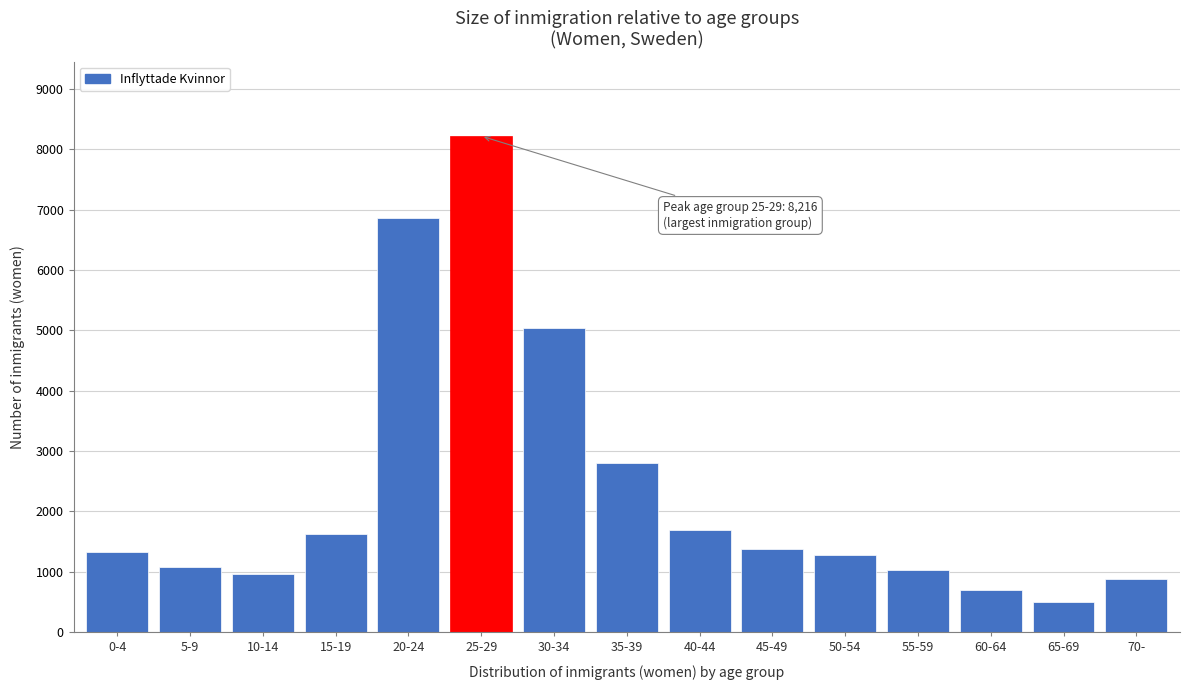

Reading left to right, list all the values displayed in this chart.

1321	1073	970	1624	6865	8216	5039	2805	1698	1382	1281	1027	703	501	872